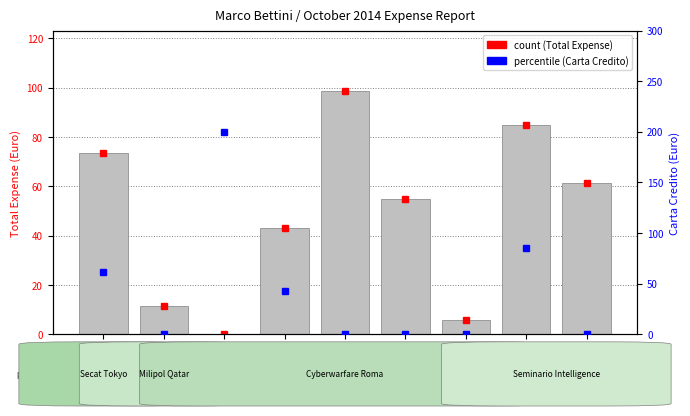

At which label is Total Expense closest to 49?

4